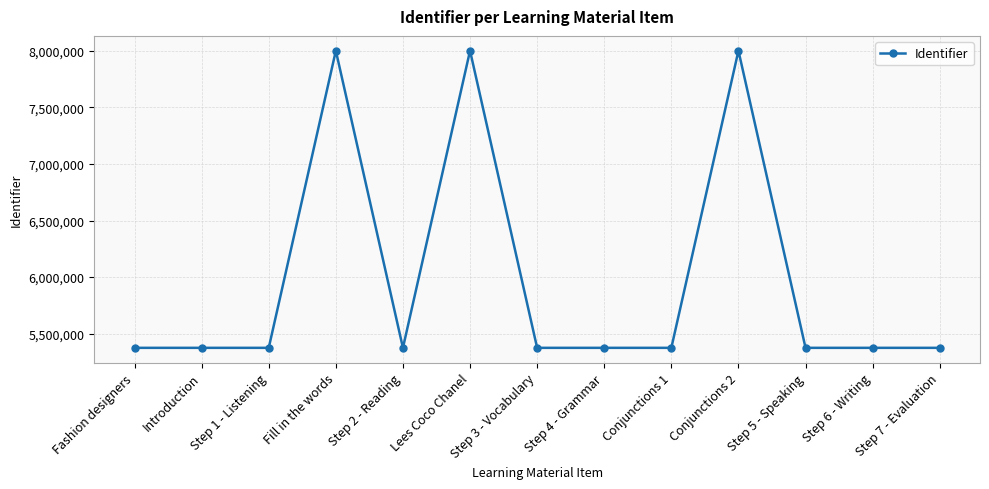

What is the label of the 11th point from the right?

Step 1 - Listening